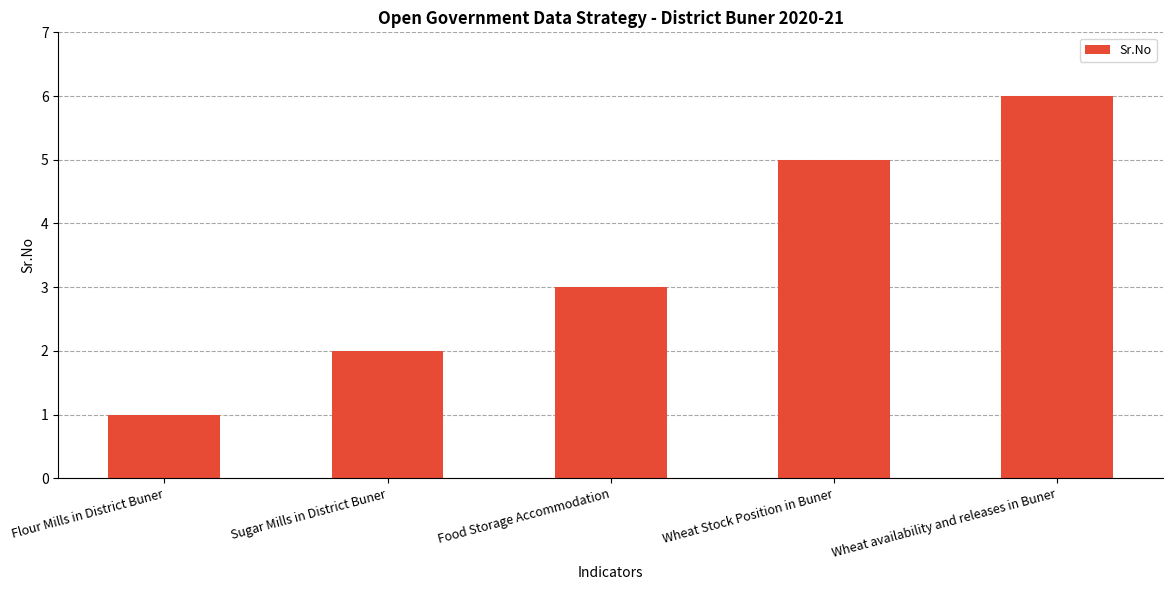

What is the sum of the values at Wheat availability and releases in Buner and Wheat Stock Position in Buner?

11